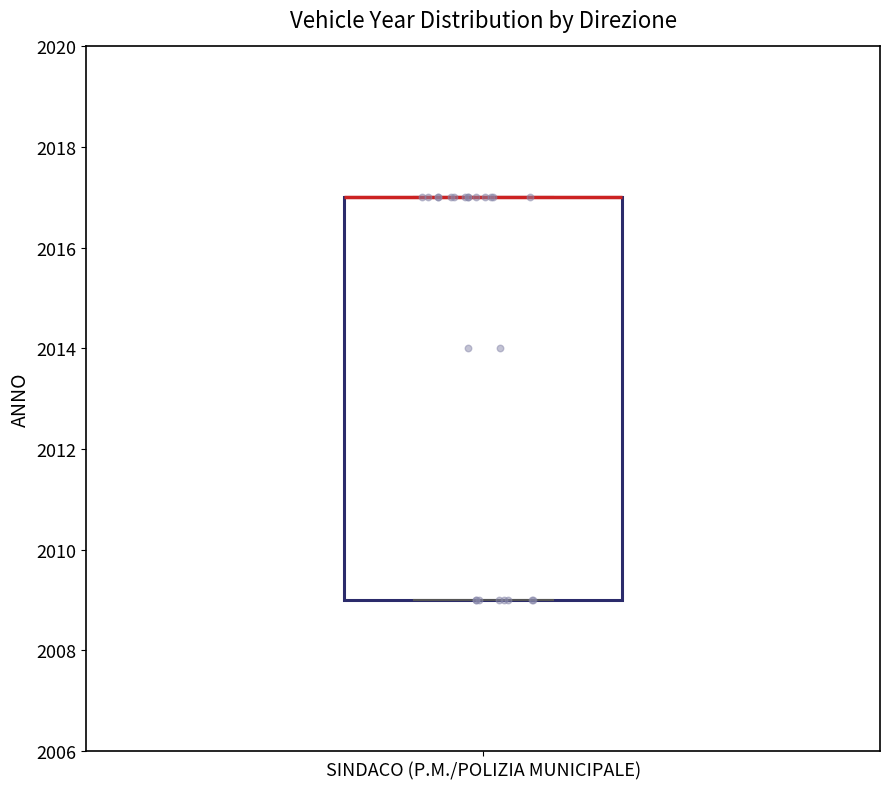

Where is the upper edge of the box for SINDACO (P.M./POLIZIA MUNICIPALE) on the y-axis? The values are not printed on the chart, so give them approximately, as read against the axis.

2017